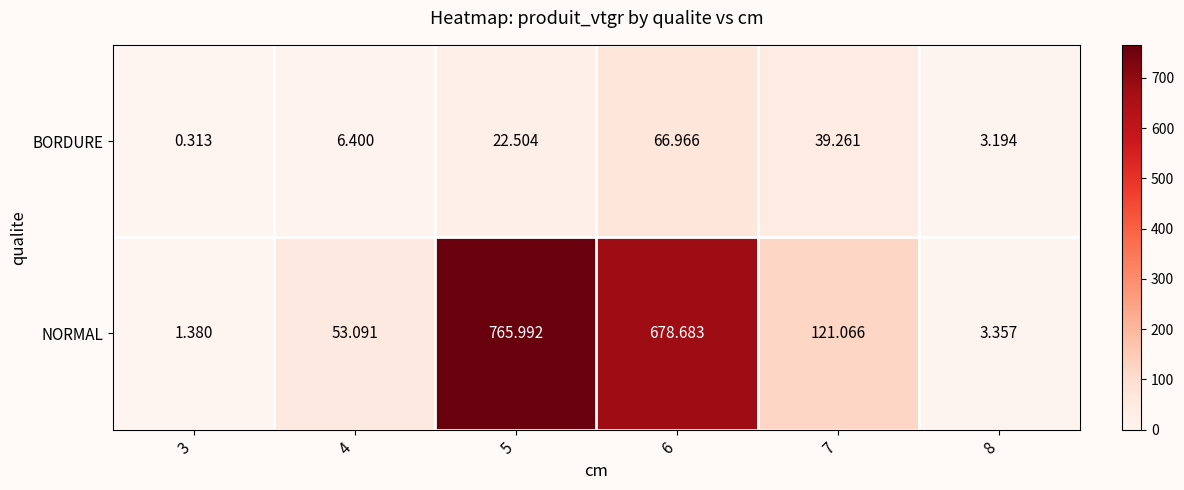

Which series has the largest total across all categories?

NORMAL